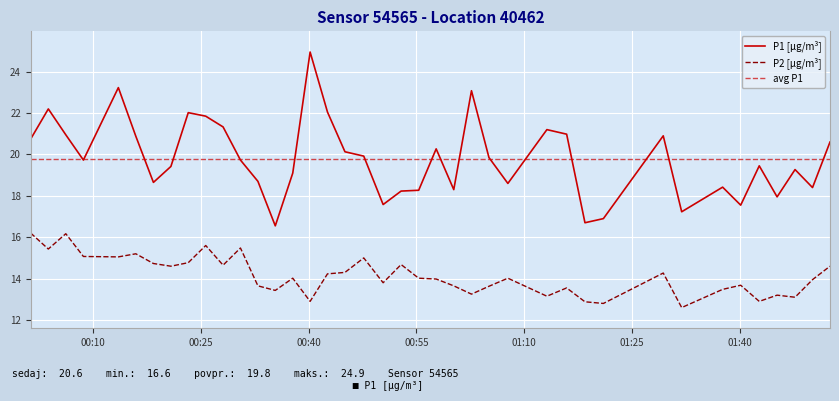

Reading left to right, list all the values displayed in this chart.

P1: 20.8	22.2	20.9	19.7	23.2	20.9	18.6	19.4	22.0	21.9	21.3	19.7	18.7	16.6	19.1	24.9	22.1	20.1	19.9	17.6	18.2	18.3	20.3	18.3	23.1	19.9	18.6	21.2	21.0	16.7	16.9	20.9	17.2	18.4	17.6	19.4	17.9	19.3	18.4	20.6
P2: 16.2	15.4	16.2	15.1	15.1	15.2	14.7	14.6	14.8	15.6	14.7	15.5	13.7	13.4	14.0	12.9	14.2	14.3	15.0	13.8	14.7	14.0	14.0	13.7	13.2	13.6	14.0	13.2	13.6	12.9	12.8	14.3	12.6	13.5	13.7	12.9	13.2	13.1	13.9	14.6